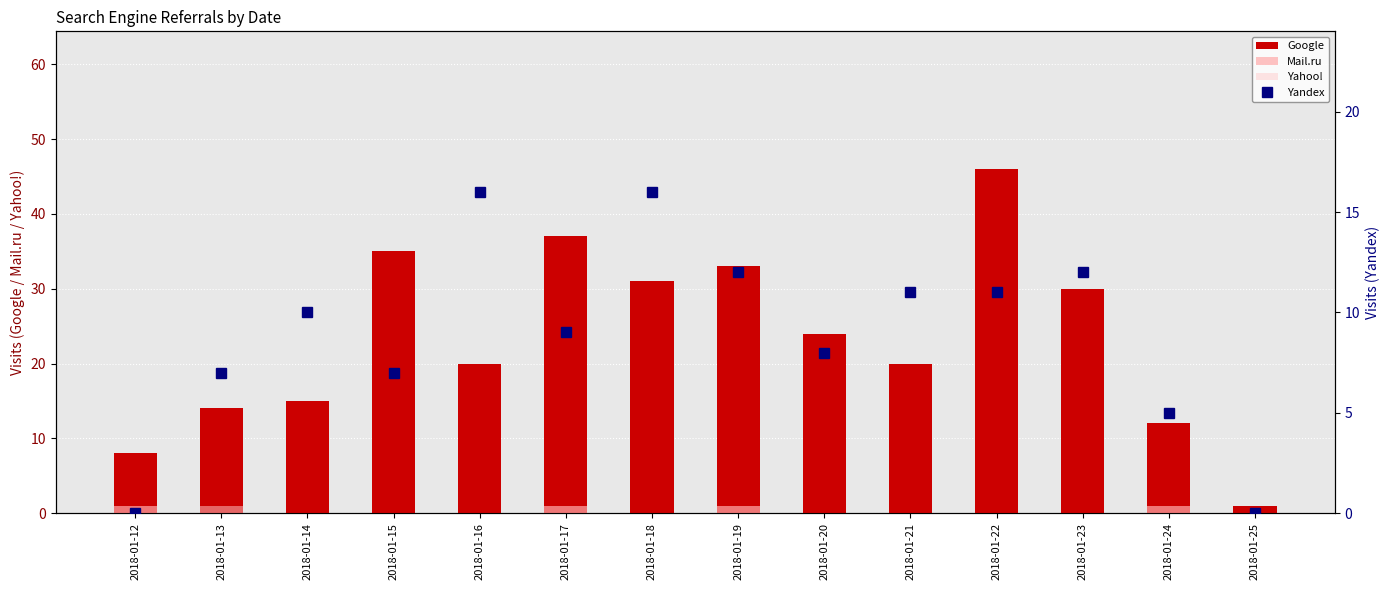

True or false: Google has a value of 7 at 2018-01-14.

False